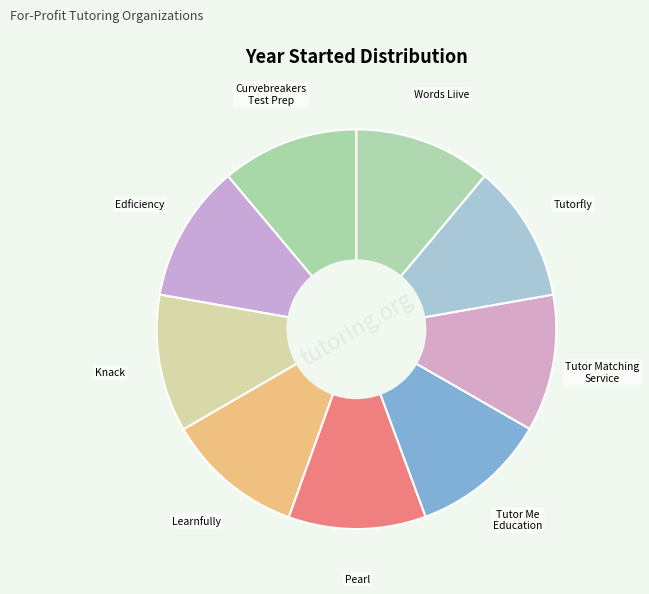

Combined, do Tutor Matching Service and Learnfully account for over 50%?

No